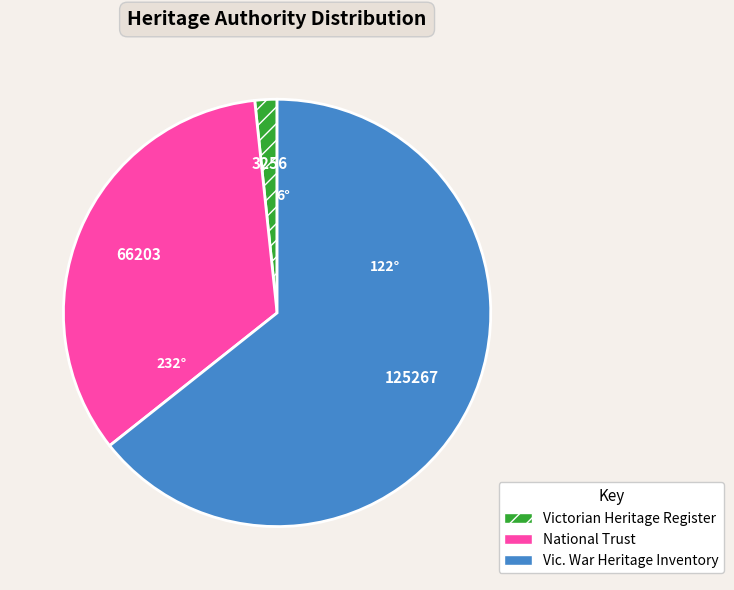

Rank the categories by value from lowest to highest.

Victorian Heritage Register, National Trust, Vic. War Heritage Inventory